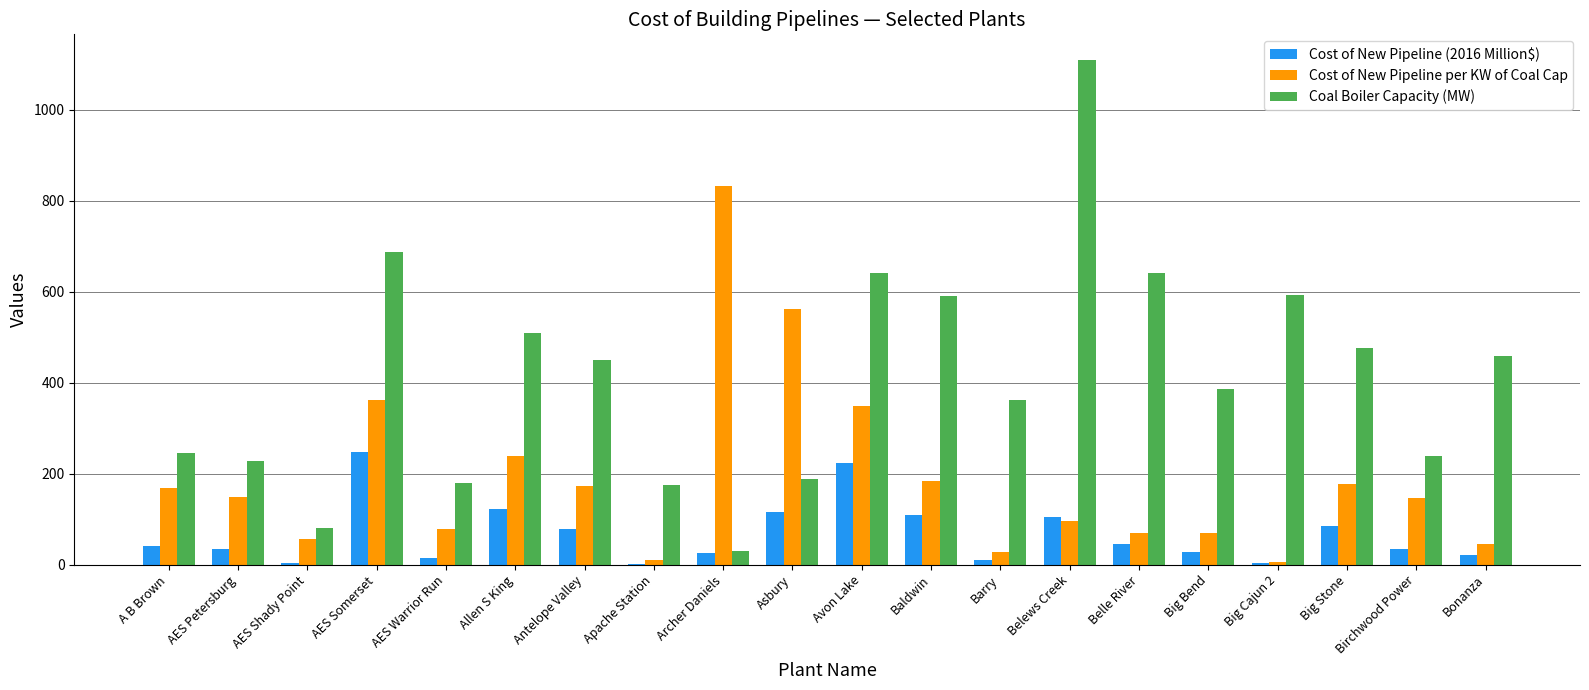

What is the sum of all Coal Boiler Capacity (MW) values?

8266.0